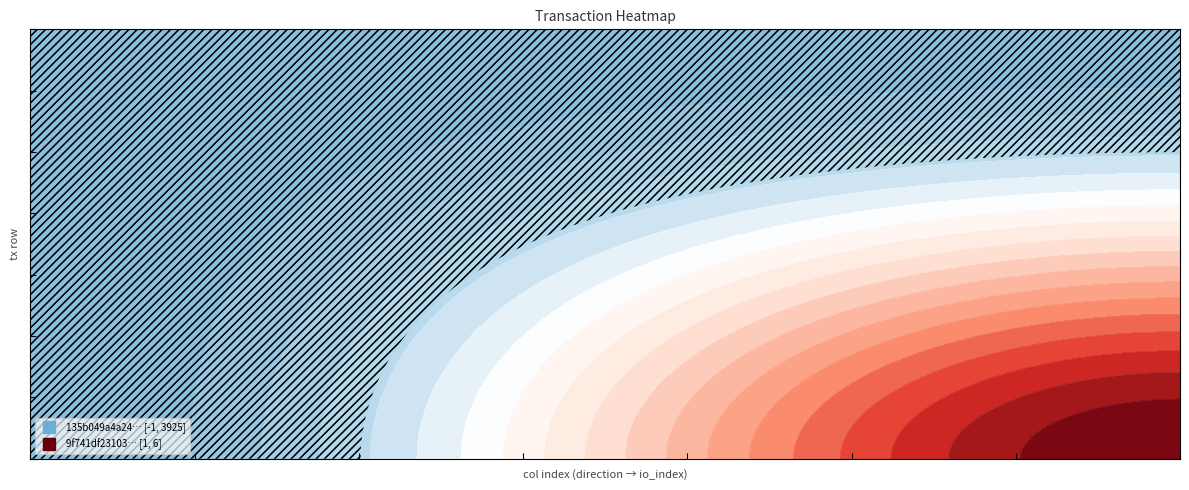

What is the difference between the 135b049a4a244ffc20402767ad4bb7ff23f423e values at 1 and 0?

3926